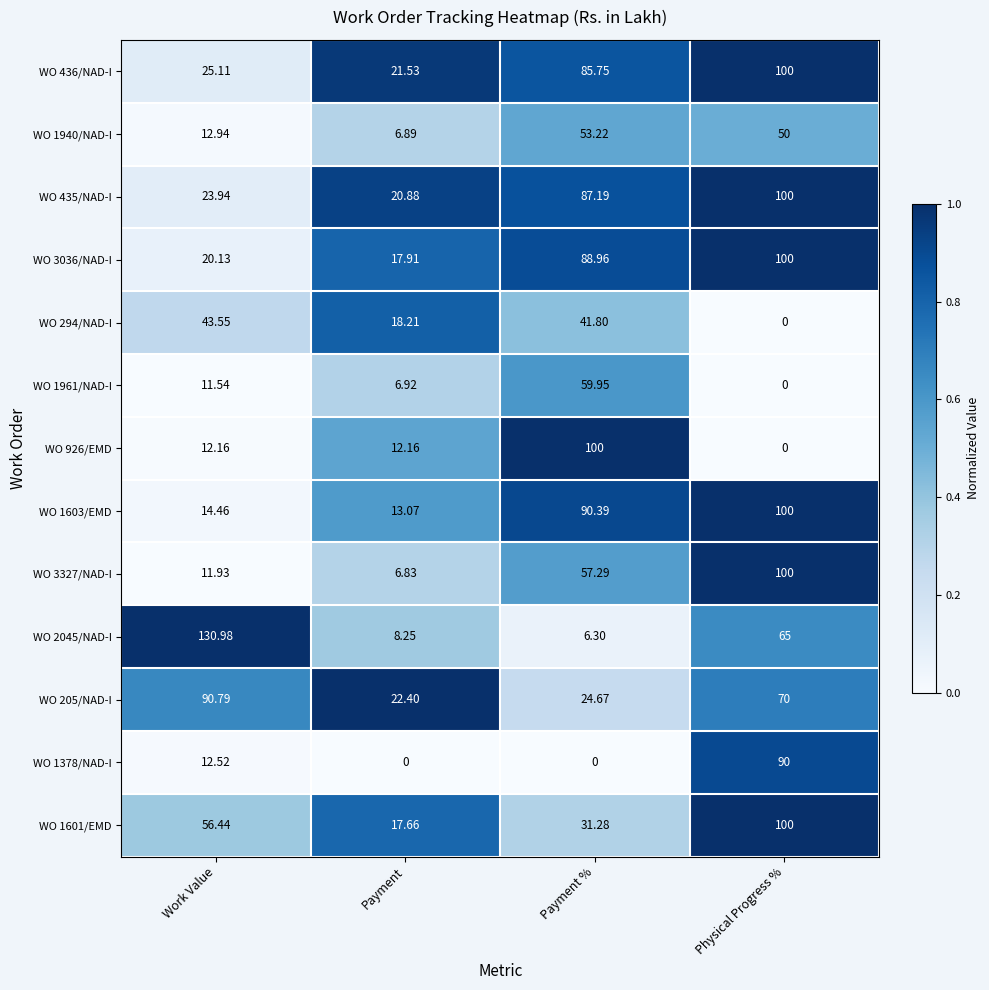

What is the greatest value displayed?

131.0